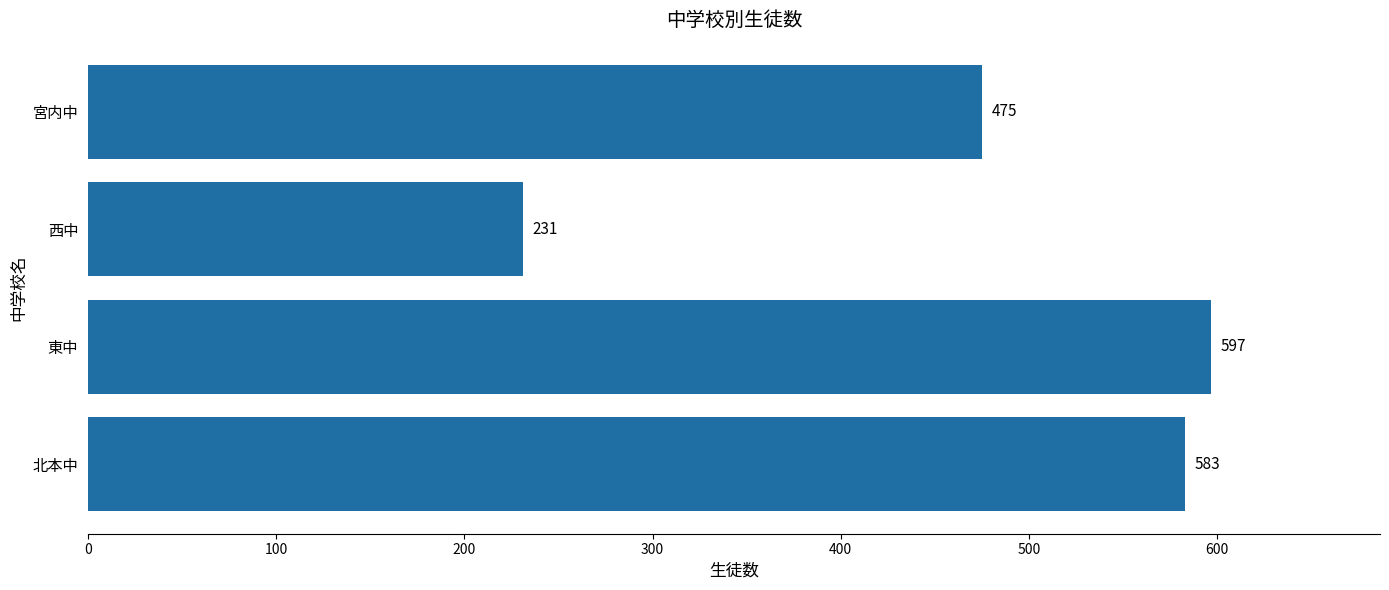

Which has a higher value, 北本中 or 西中?

北本中